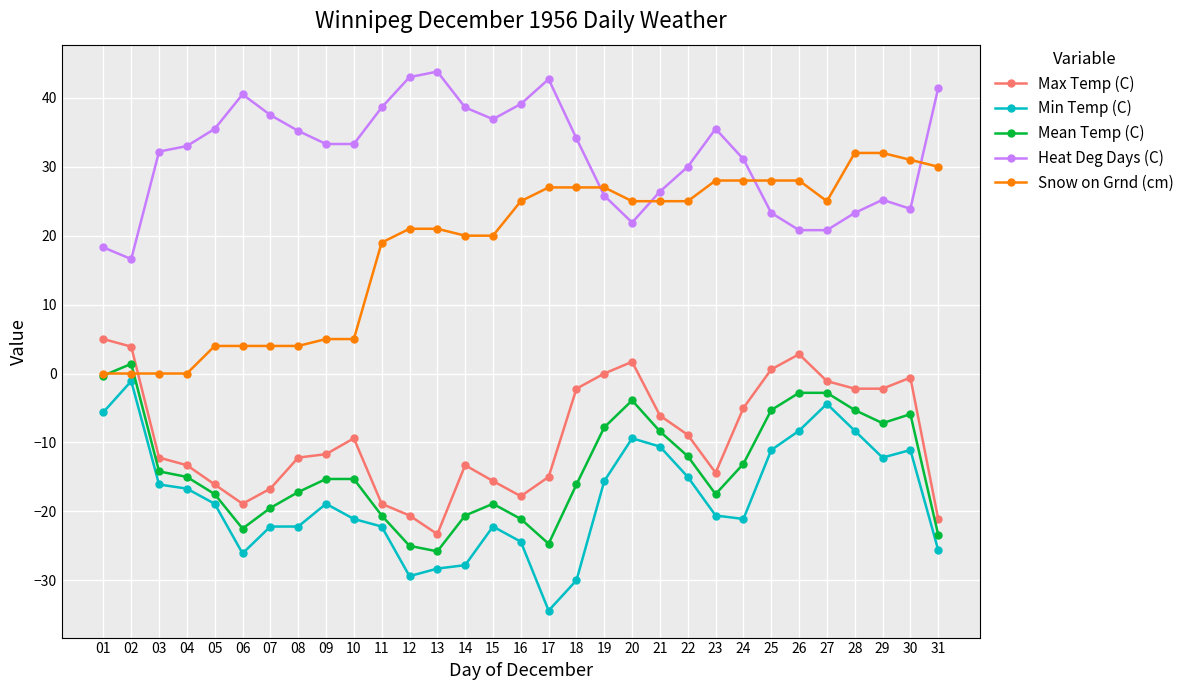

What is the sum of the Mean Temp (C) values at 24 and 28?

-18.4